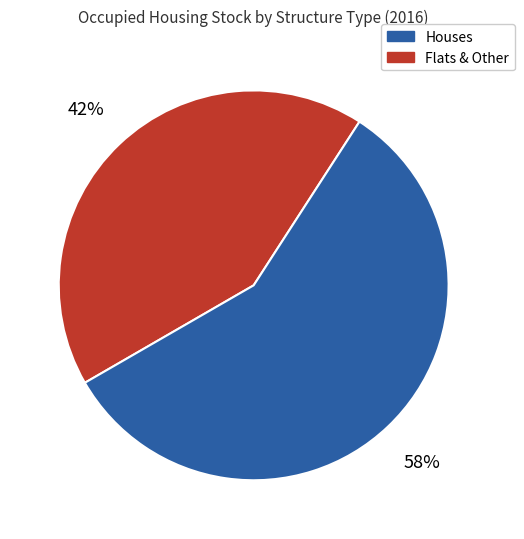

Is there any slice that represents more than half of the pie?

Yes